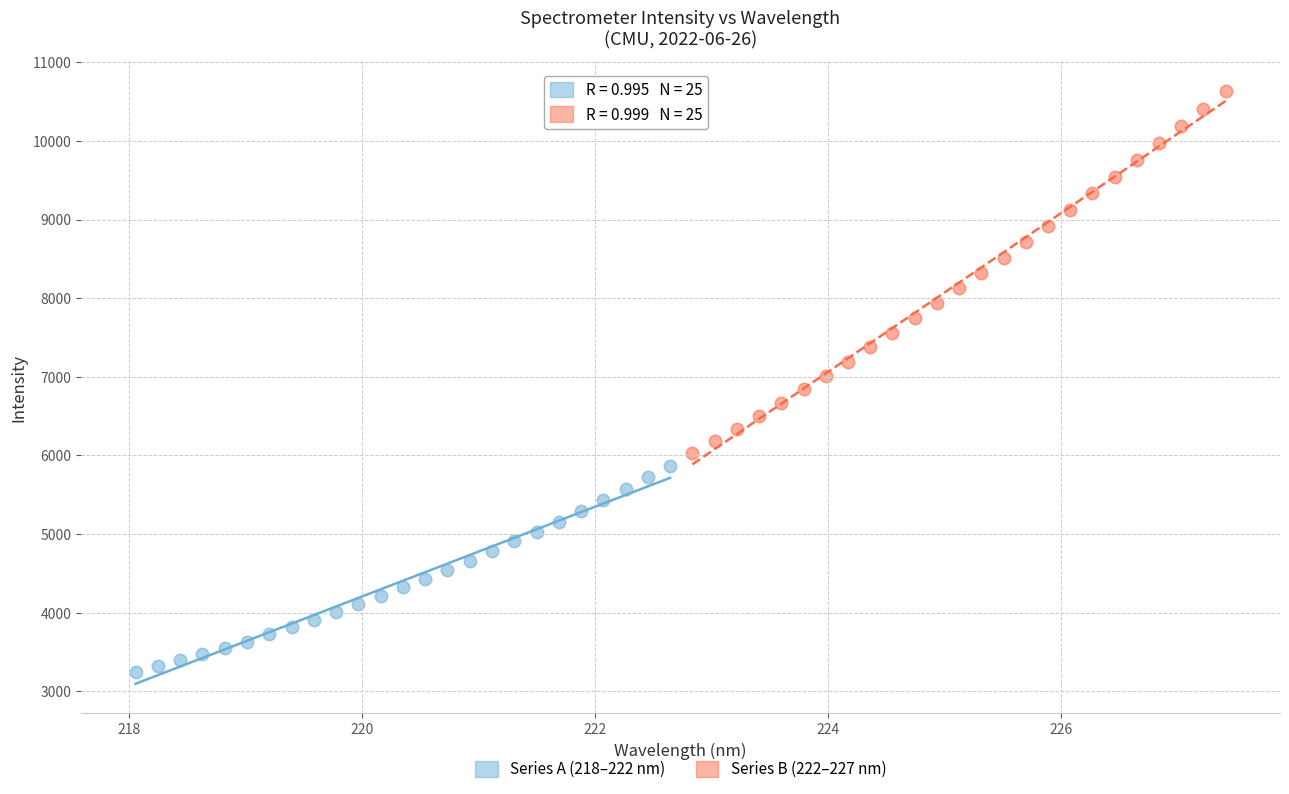

Which series has the largest Y range (max minus min)?

Series B (222–227 nm)